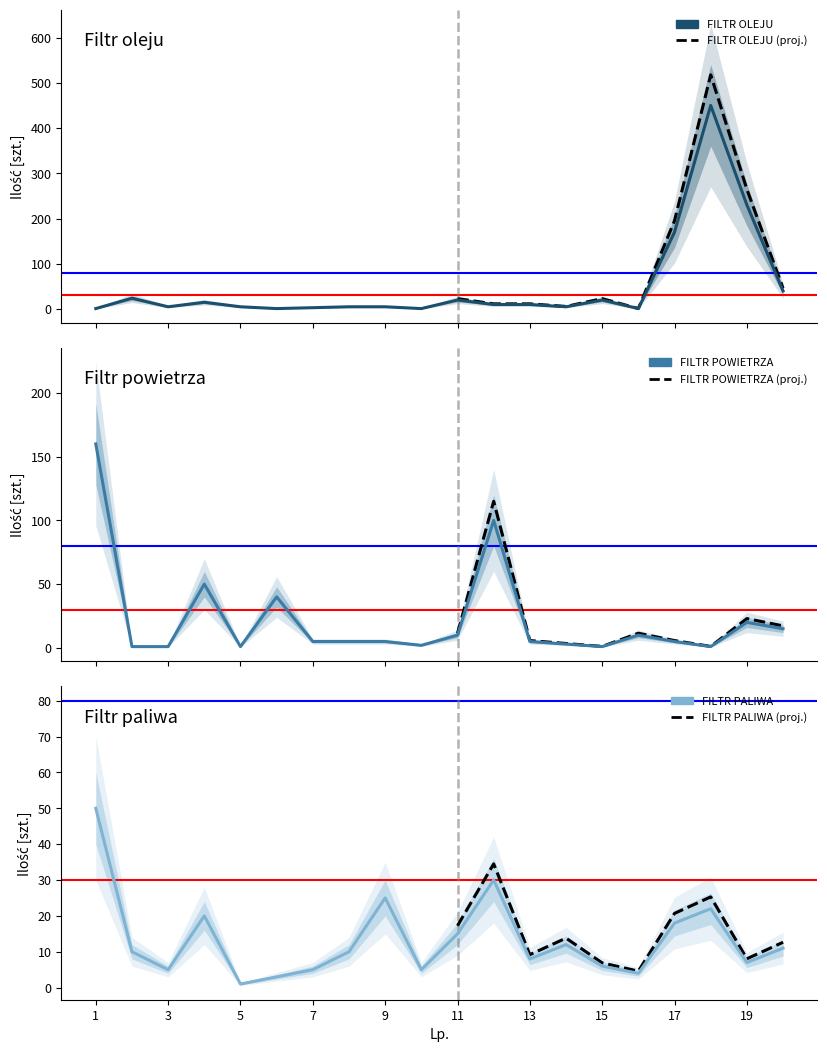

Where does the FILTR OLEJU series first go above 10?

2